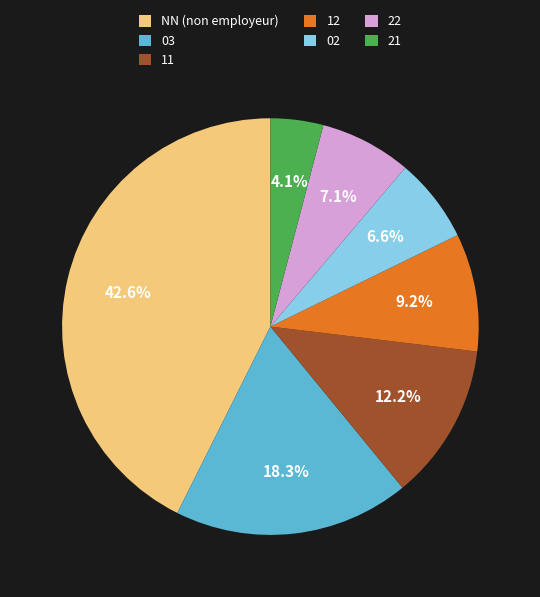

Count the number of slices in the pie.

7